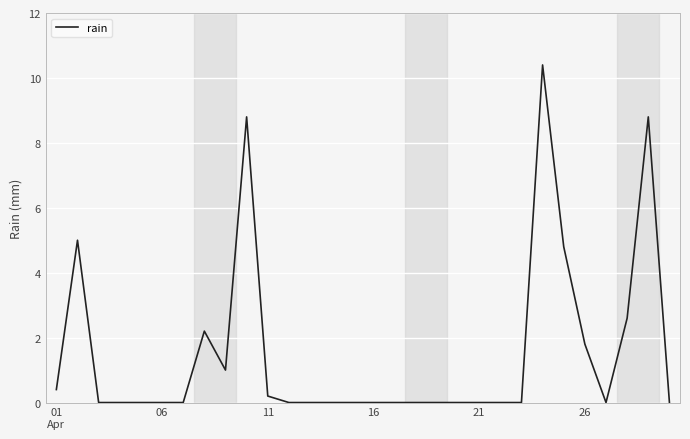

What is the sum of all values?

46.0